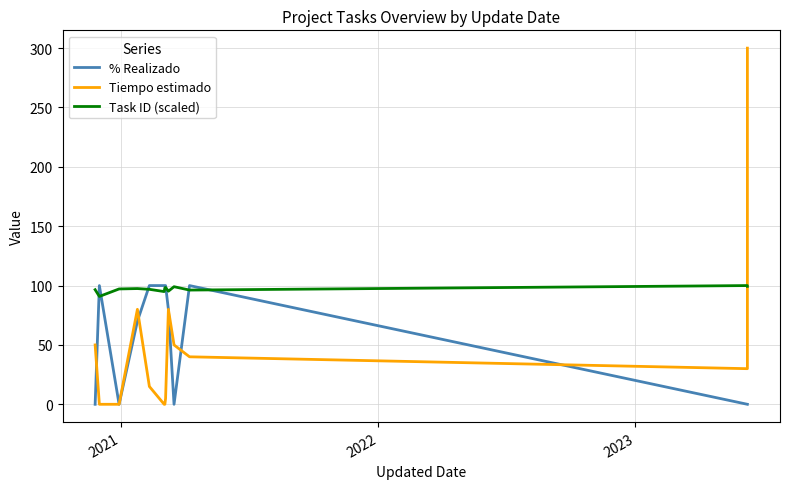

Is this an area chart (filled region under the line)?

No